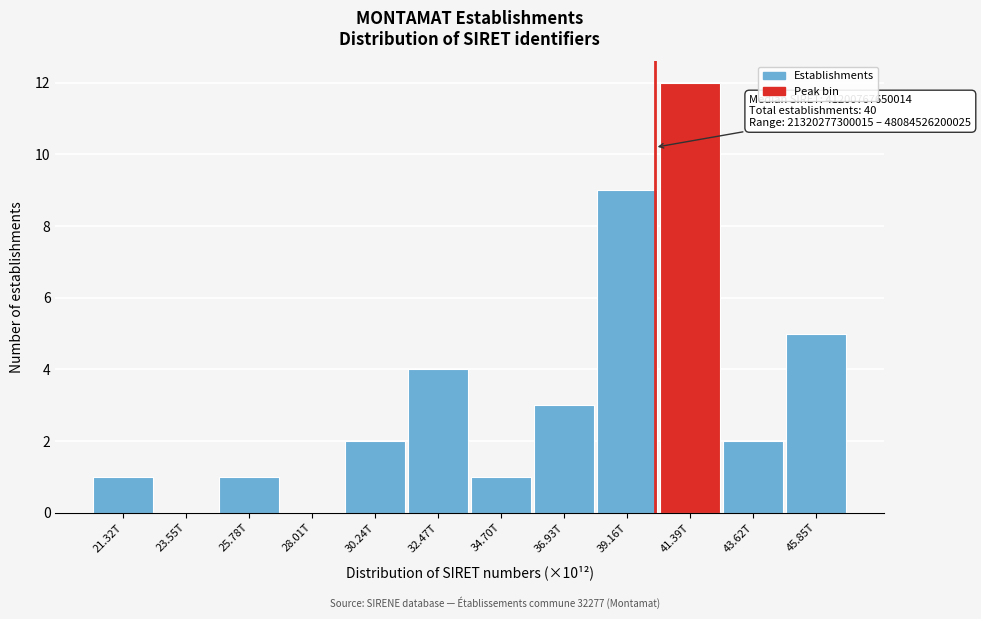

Reading left to right, list all the values displayed in this chart.

21.32T=1	23.55T=0	25.78T=1	28.01T=0	30.24T=2	32.47T=4	34.70T=1	36.93T=3	39.16T=9	41.39T=12	43.62T=2	45.85T=5